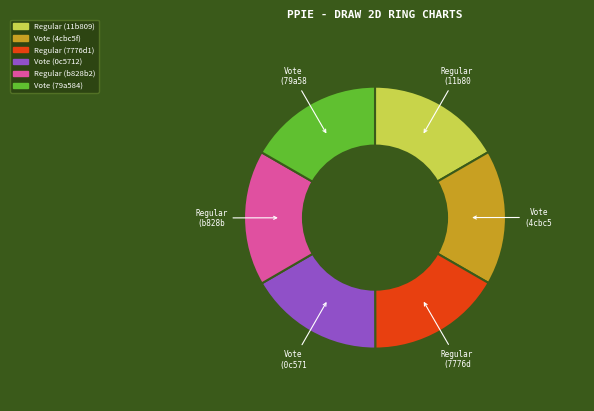

Does Vote (0c5712) account for over 50% of the chart?

No